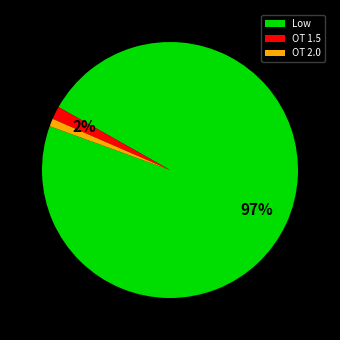

Do OT 1.5 and Low together represent more than half of the pie?

Yes